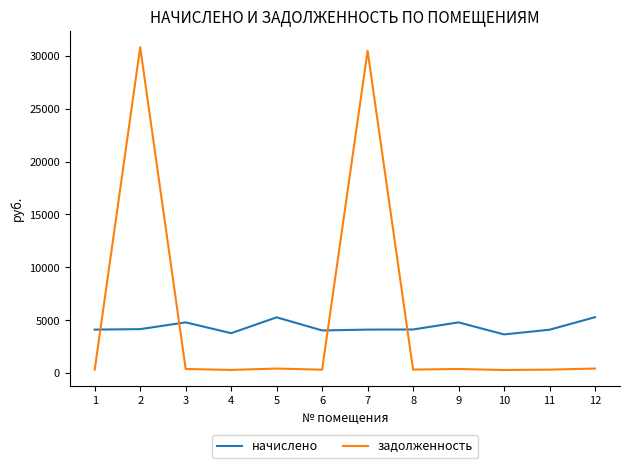

Rank the series by their average value, from lowest to highest.

начислено, задолженность